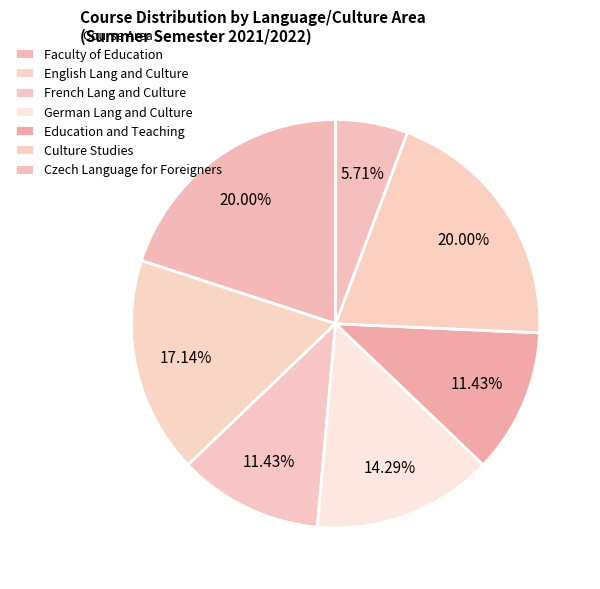

How many slices are in this pie chart?

7